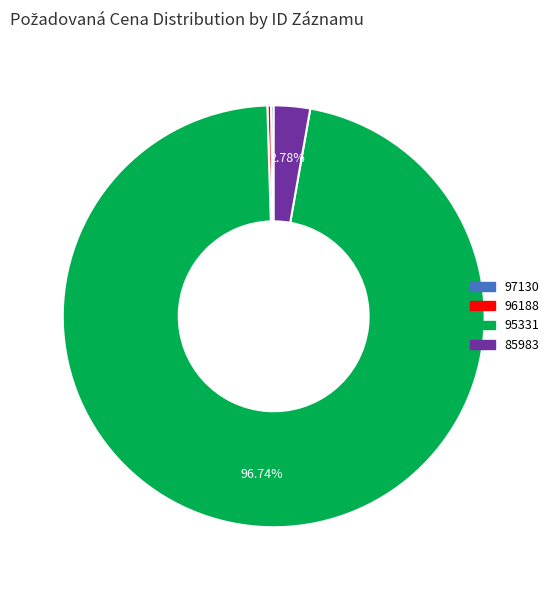

Does 95331 account for over 50% of the chart?

Yes